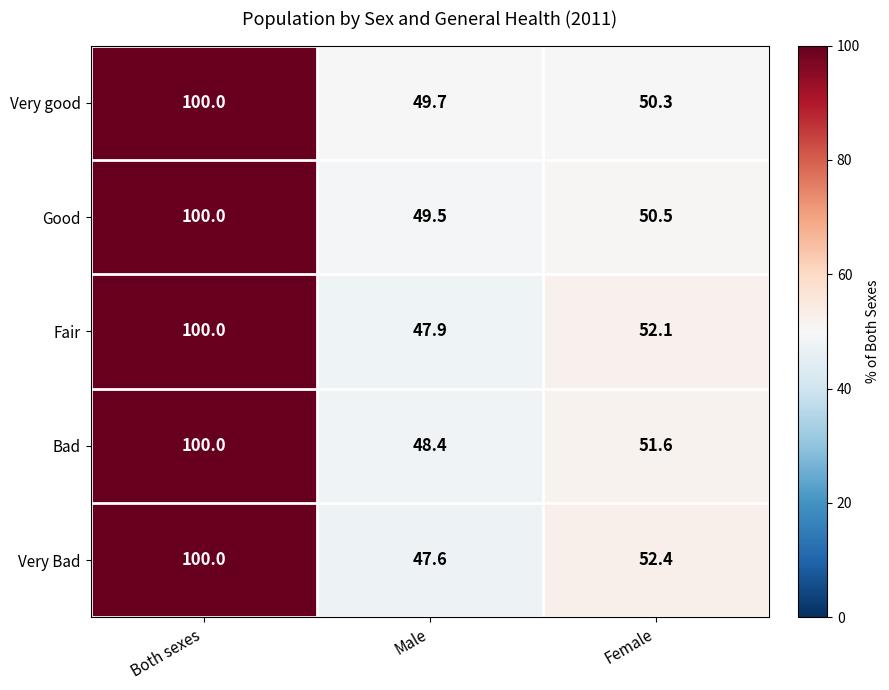

Reading right to left, what are all the values shown in this chart?

Very good: 50.3	49.7	100.0
Good: 50.5	49.5	100.0
Fair: 52.1	47.9	100.0
Bad: 51.6	48.4	100.0
Very Bad: 52.4	47.6	100.0